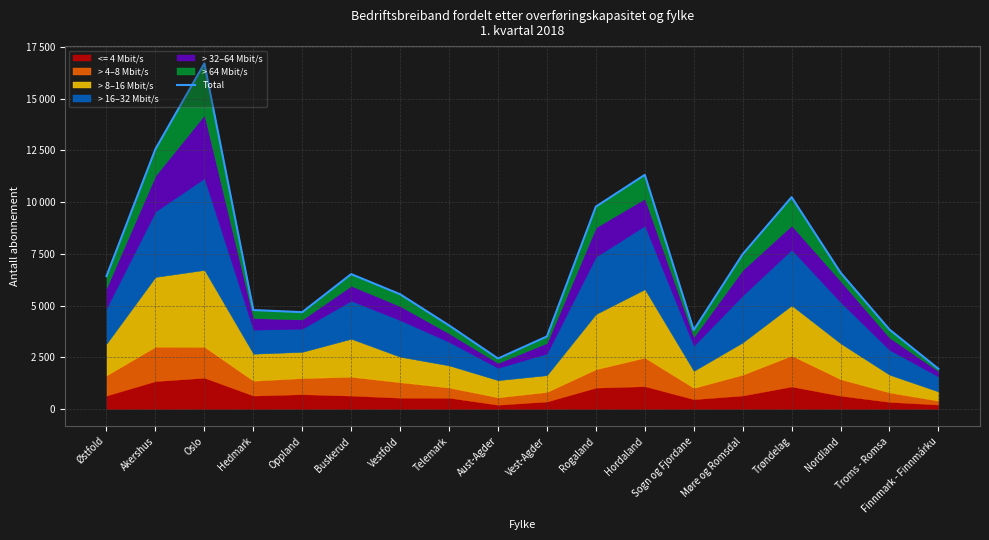

Rank the categories by value from lowest to highest.

Finnmark - Finnmárku, Aust-Agder, Vest-Agder, Sogn og Fjordane, Troms - Romsa, Telemark, Oppland, Hedmark, Vestfold, Østfold, Buskerud, Nordland, Møre og Romsdal, Rogaland, Trøndelag, Hordaland, Akershus, Oslo